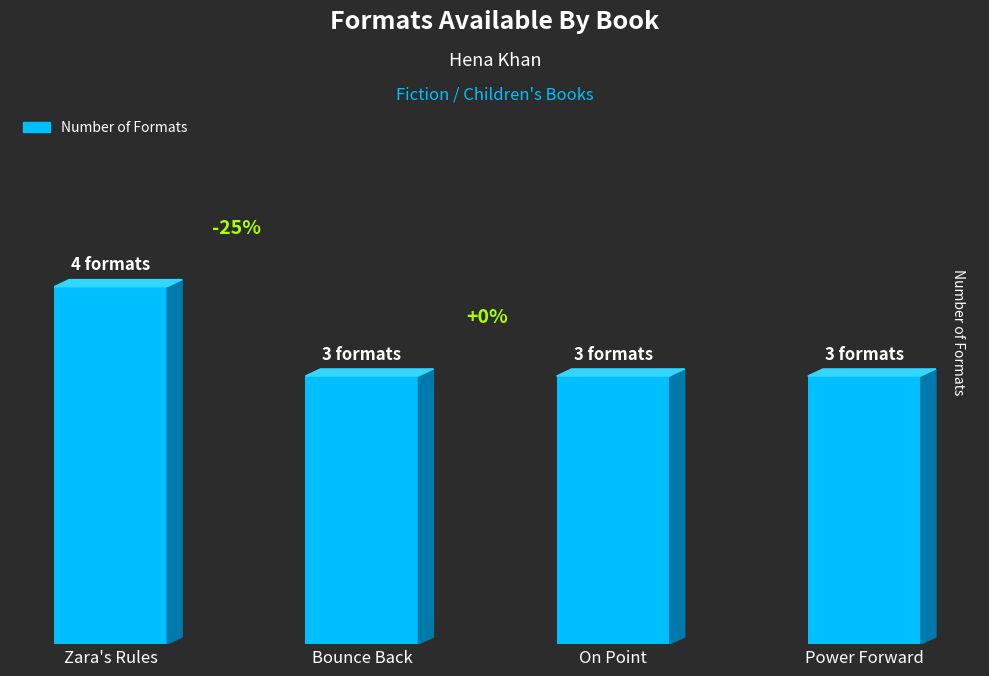

Rank the categories by value from lowest to highest.

Bounce Back, On Point, Power Forward, Zara's Rules